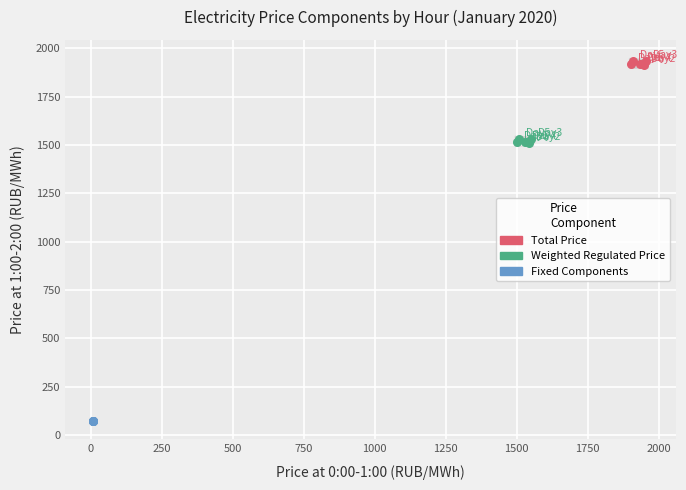

Which series reaches the maximum Y coordinate?

Total Price